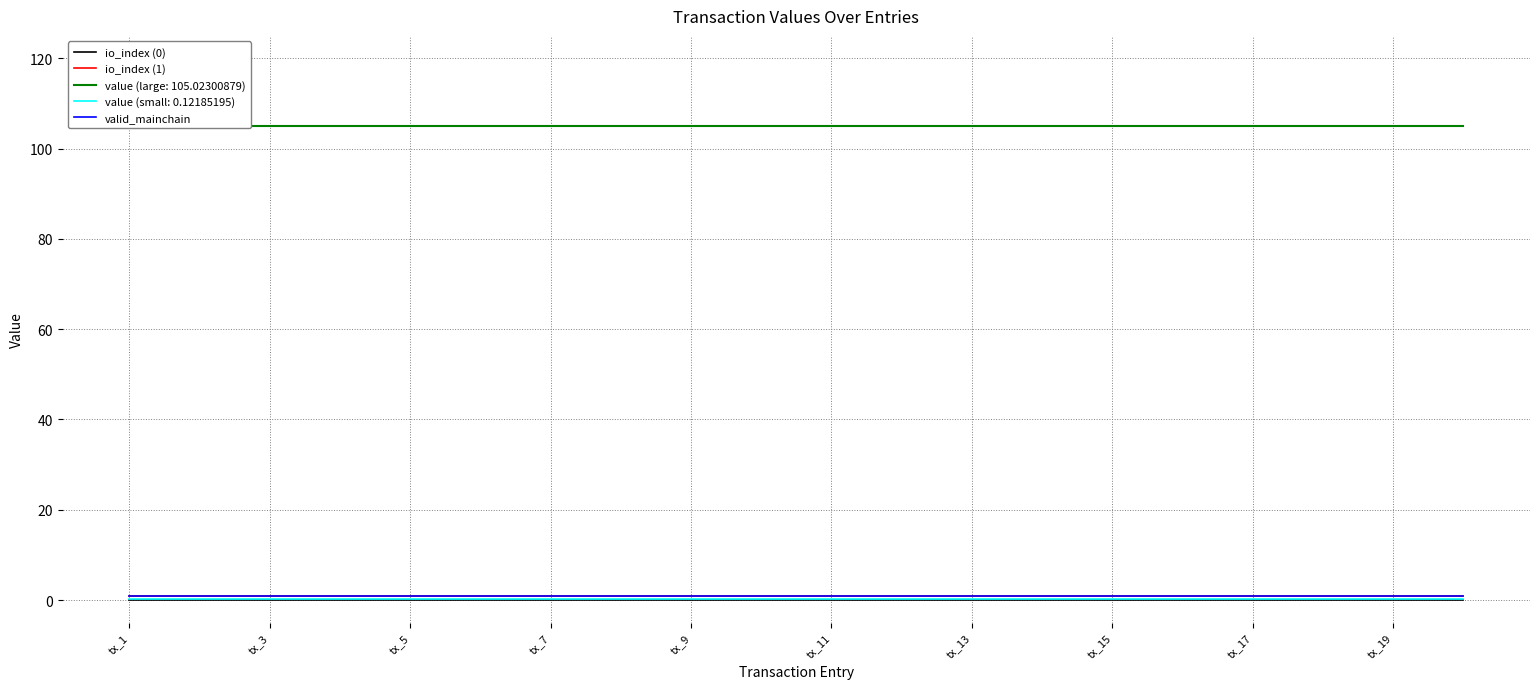

How many lines are shown in the chart?

3